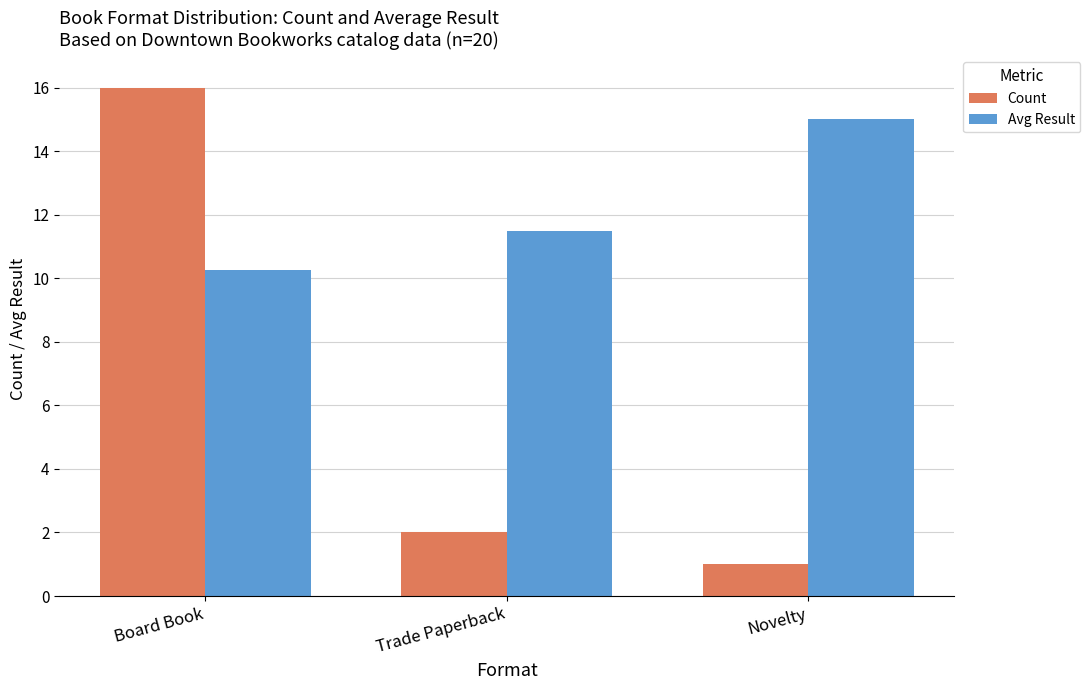

How many bars are there in total?

6